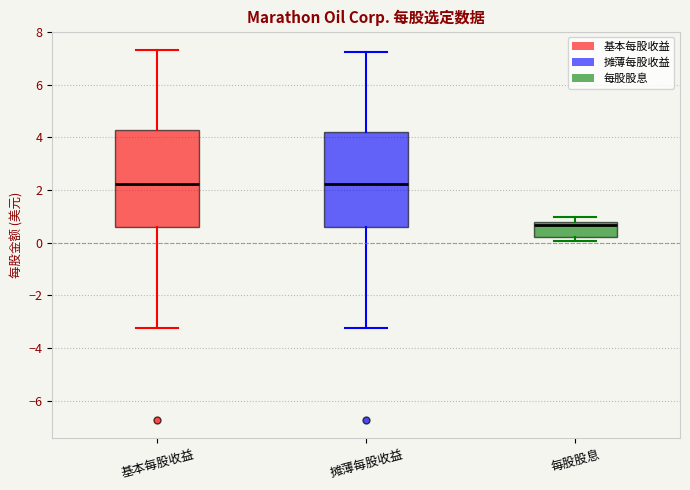

Which box has the lowest median line?

每股股息